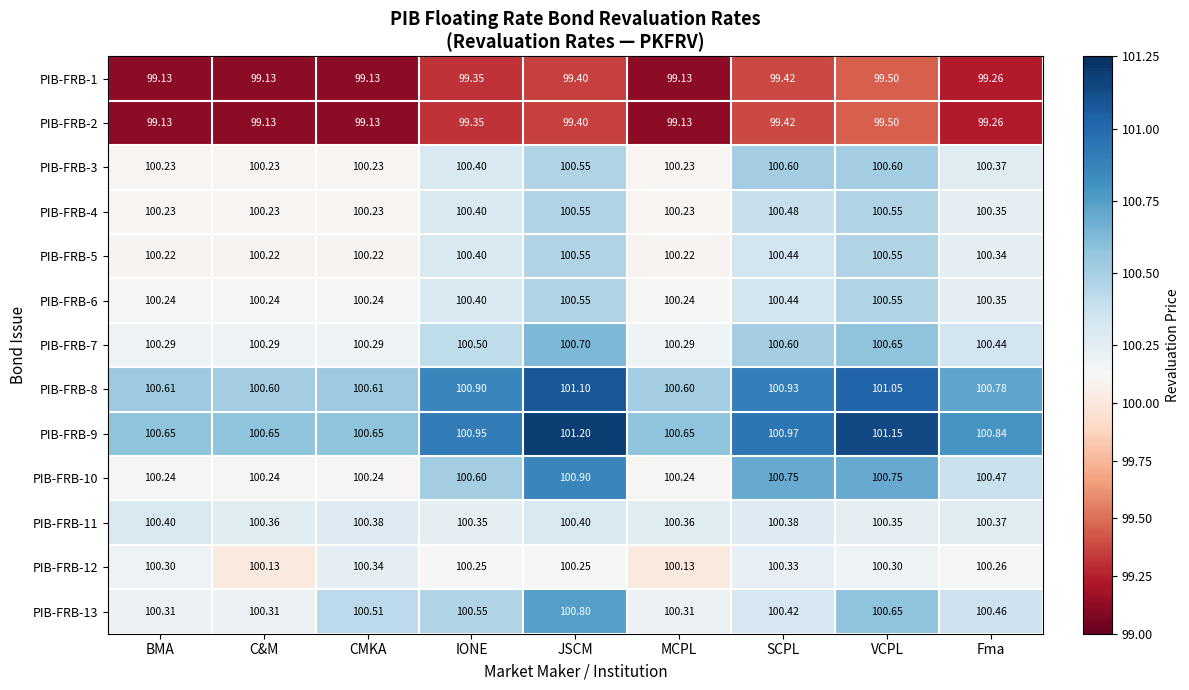

Which category has the highest value across all series?

JSCM